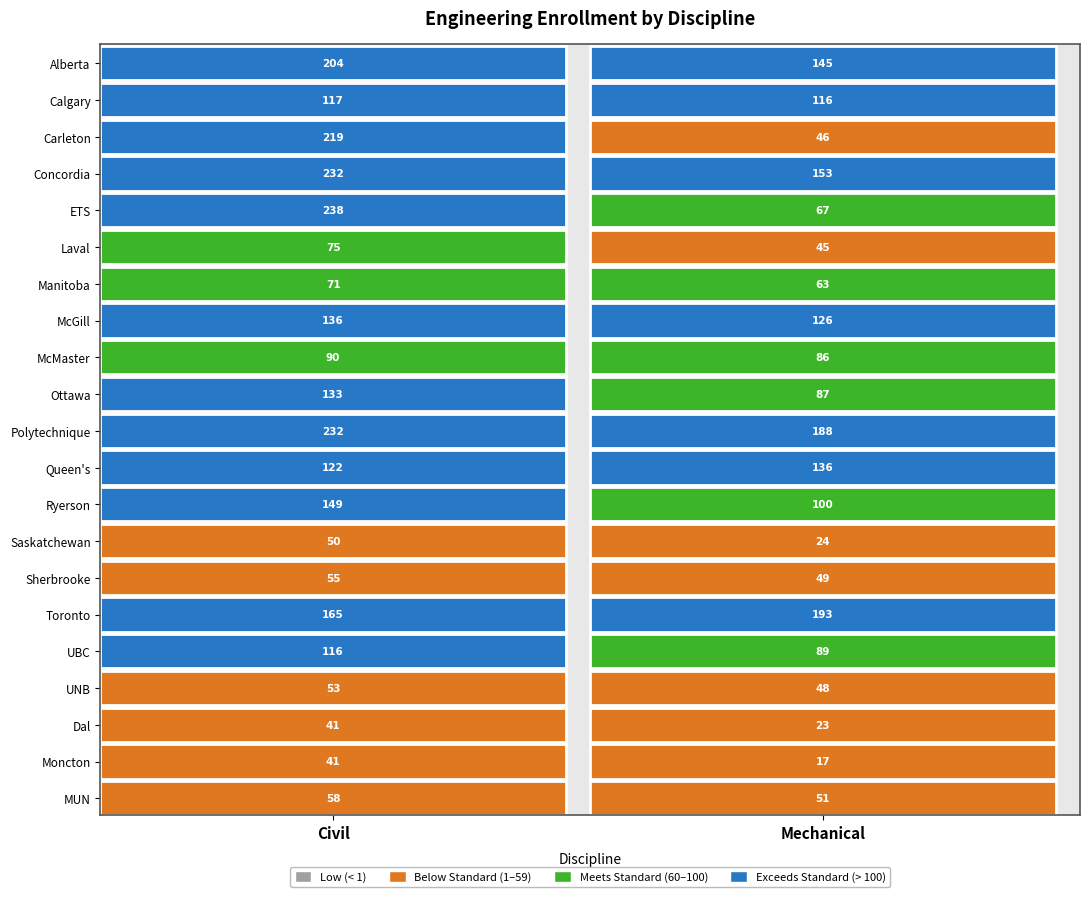

What is the approximate value of Saskatchewan at 1?

24